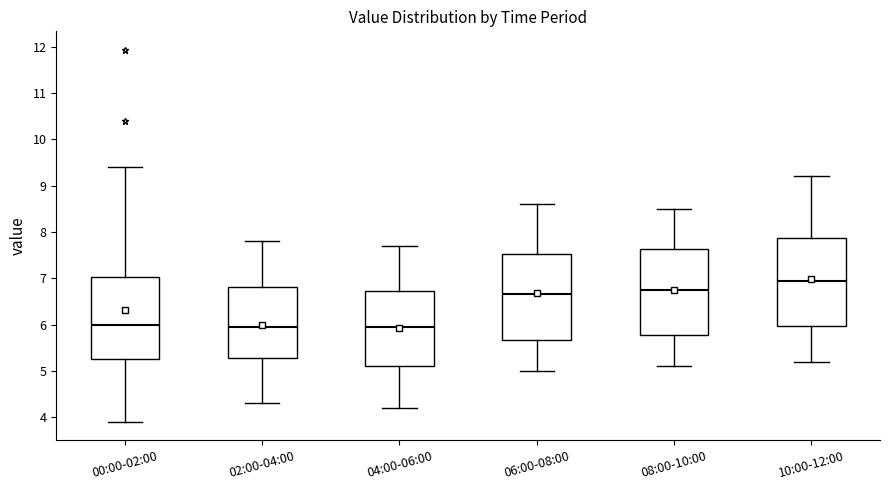

Reading left to right, read every box against the y-axis: the position of its median line, the range the box covers, and the ends of its whiskers. The values are not printed on the chart, so give them approximately, as read against the axis.

00:00-02:00: median 6.0, box 5.3 to 7.0, whiskers 3.9 to 9.4
02:00-04:00: median 6.0, box 5.3 to 6.8, whiskers 4.3 to 7.8
04:00-06:00: median 6.0, box 5.1 to 6.7, whiskers 4.2 to 7.7
06:00-08:00: median 6.7, box 5.7 to 7.5, whiskers 5.0 to 8.6
08:00-10:00: median 6.8, box 5.8 to 7.6, whiskers 5.1 to 8.5
10:00-12:00: median 7.0, box 6.0 to 7.9, whiskers 5.2 to 9.2